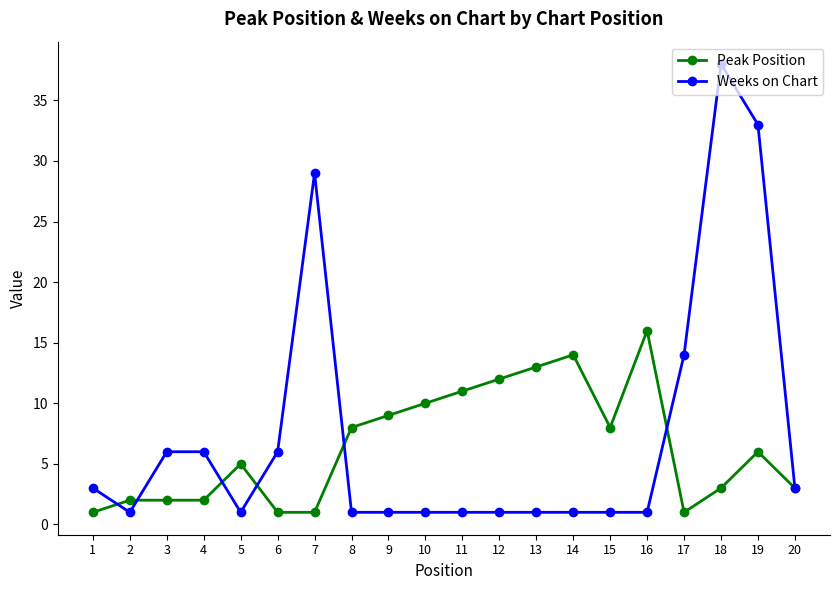

What is the maximum value for Peak Position?

16